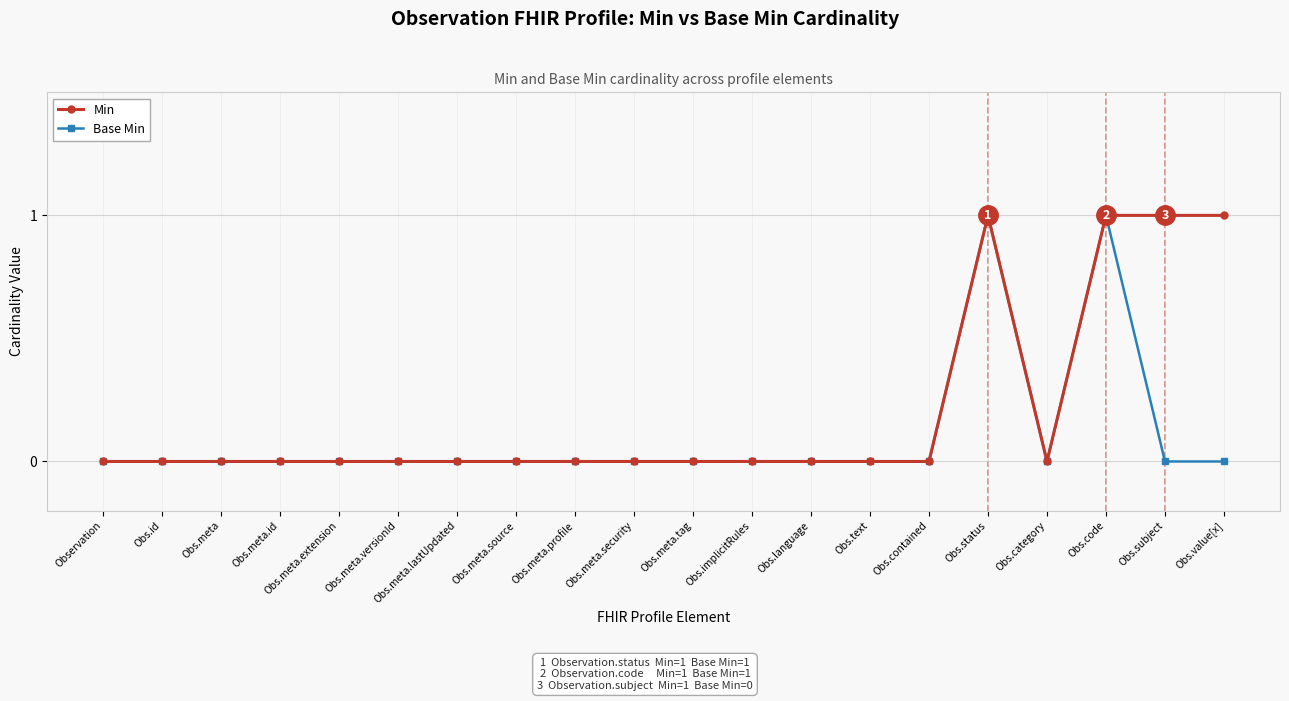

What position from the left is Obs.implicitRules?

12